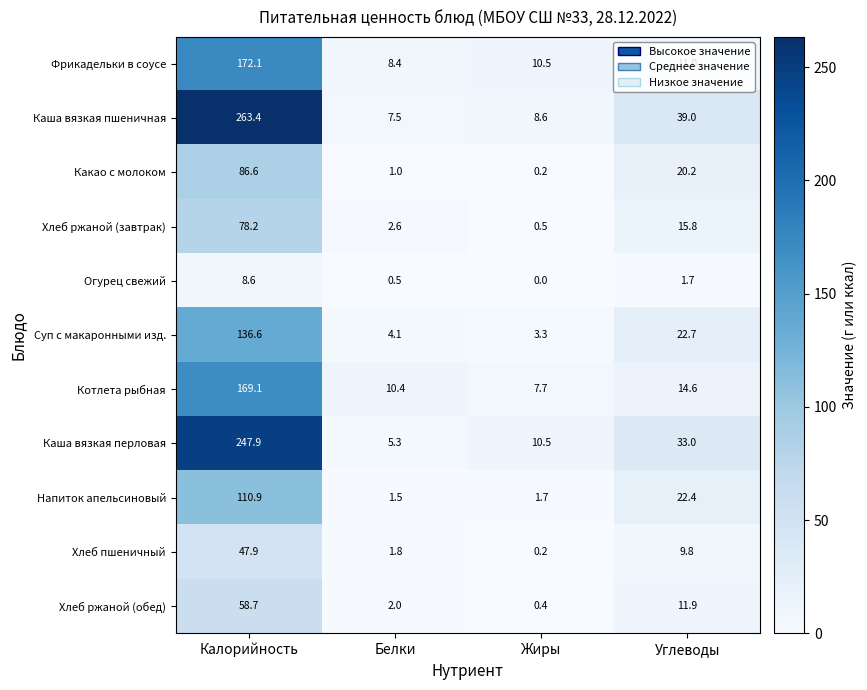

What is the spread (max minus min) of values at Углеводы?

37.3